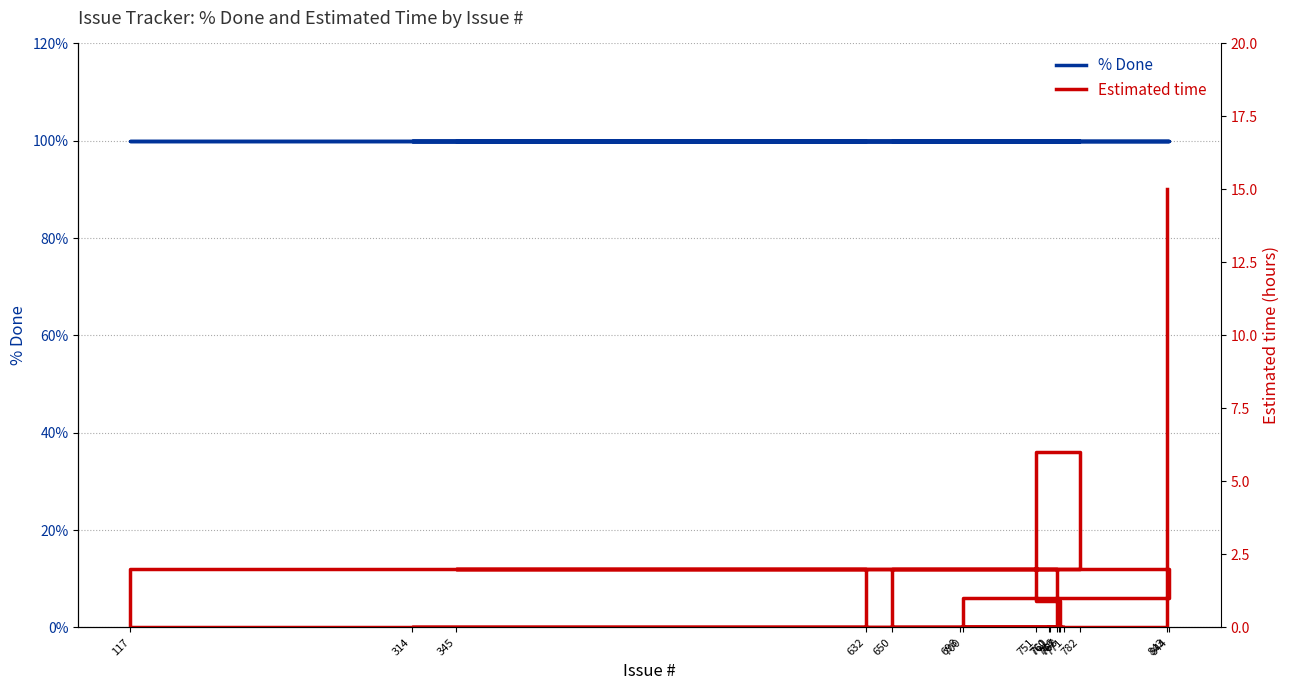

Which series has the widest spread of values?

Estimated time